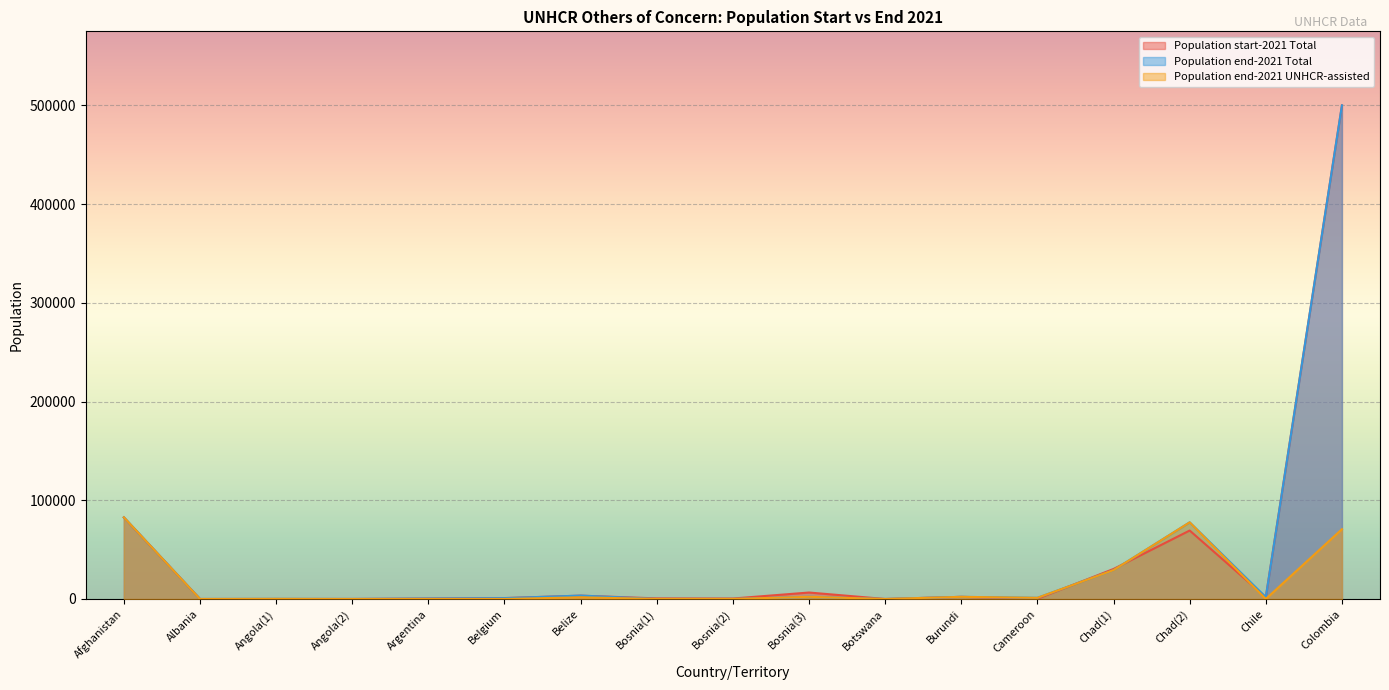

At which label does Population end-2021 Total first exceed 1183?

Afghanistan